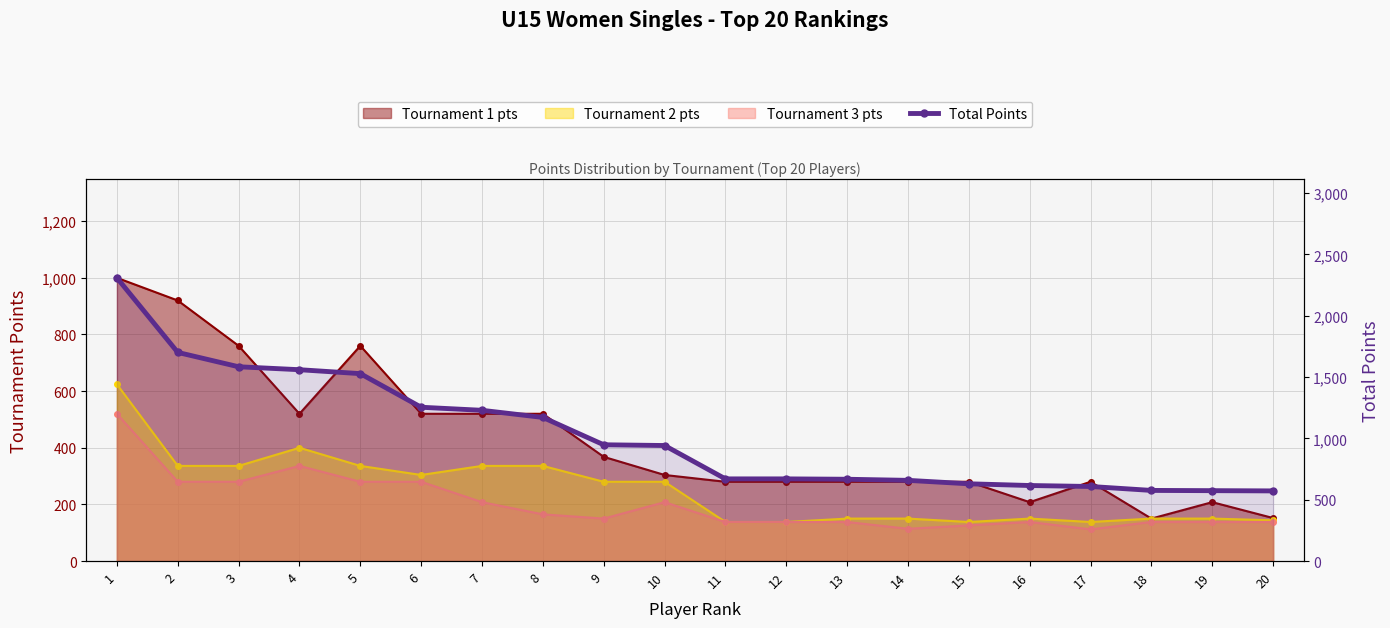

Which label corresponds to the smallest value in the chart?

20